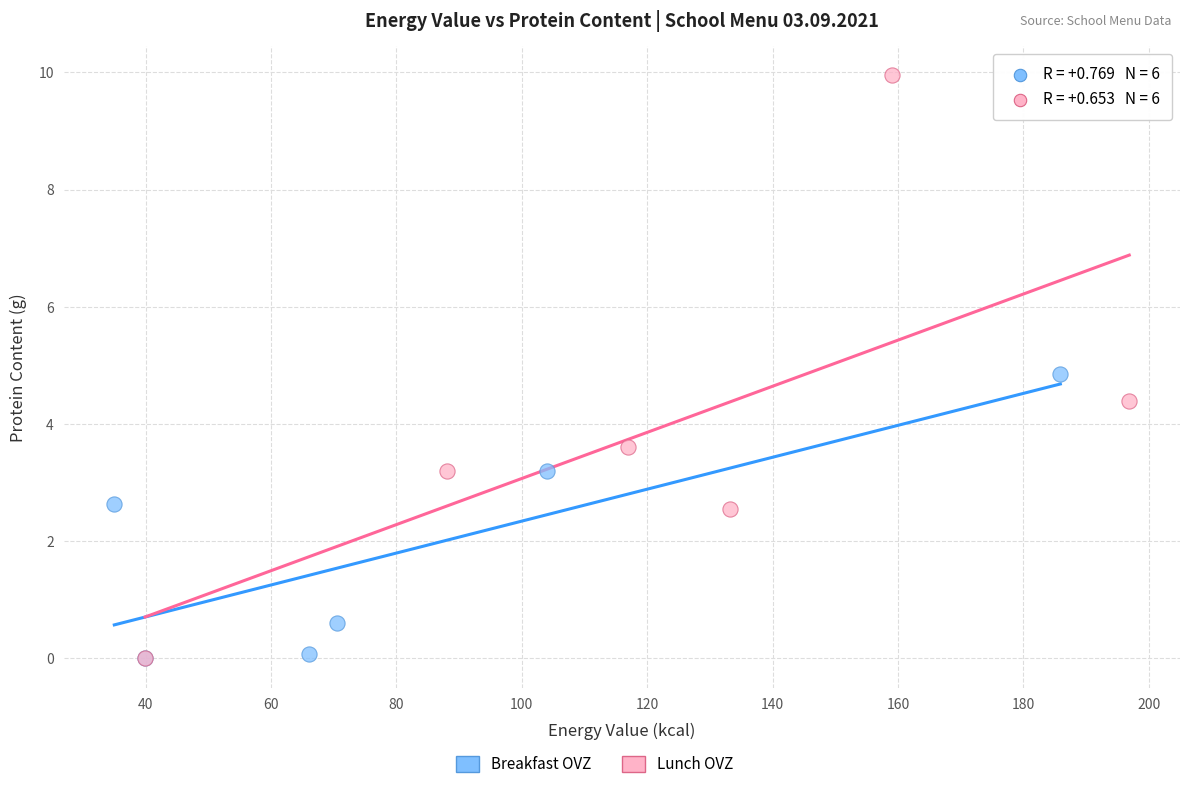

Which series contains the highest Y value?

Lunch OVZ